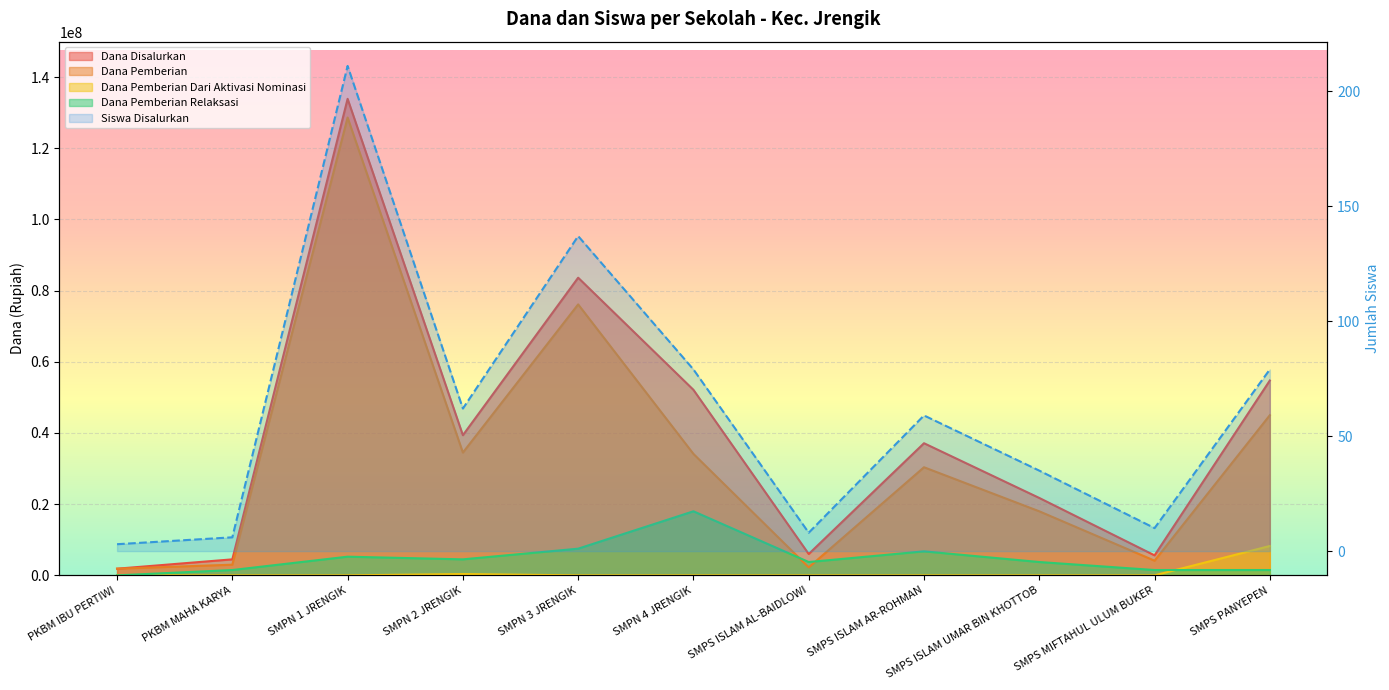

How many values in the Dana Pemberian Dari Aktivasi Nominasi series exceed 0?

2